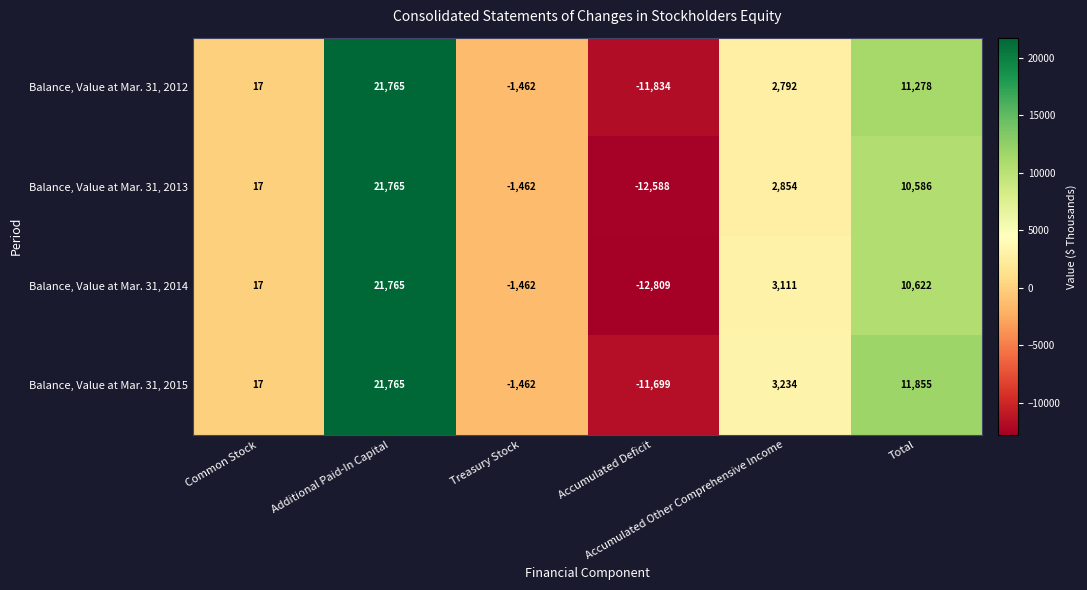

Which series has the largest range (max minus min)?

Balance, Value at Mar. 31, 2014